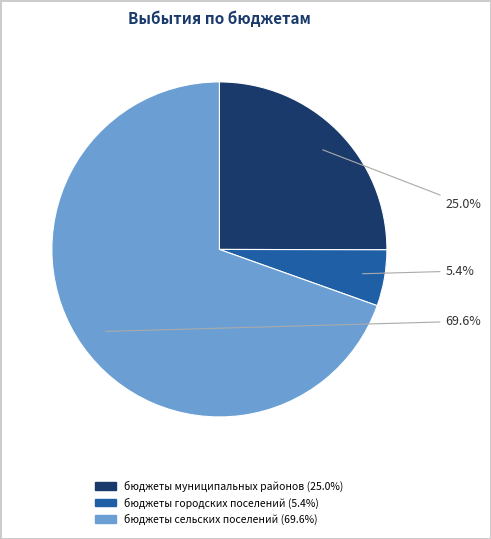

Count the number of slices in the pie.

3